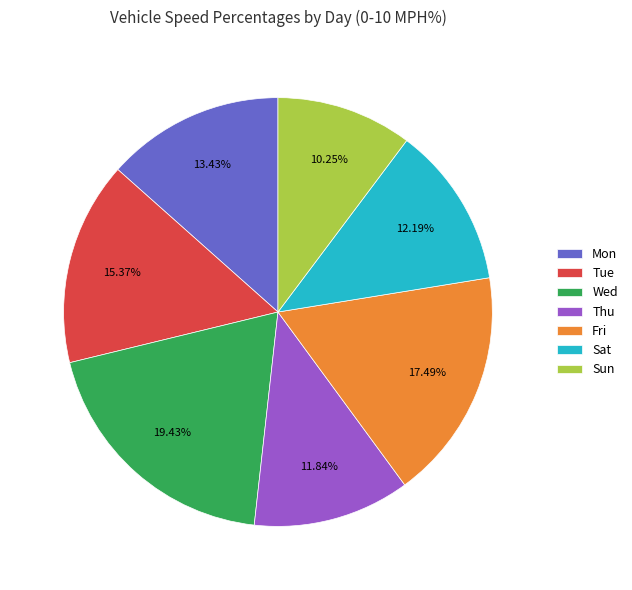

What portion of the pie excludes Wed?

80.6%